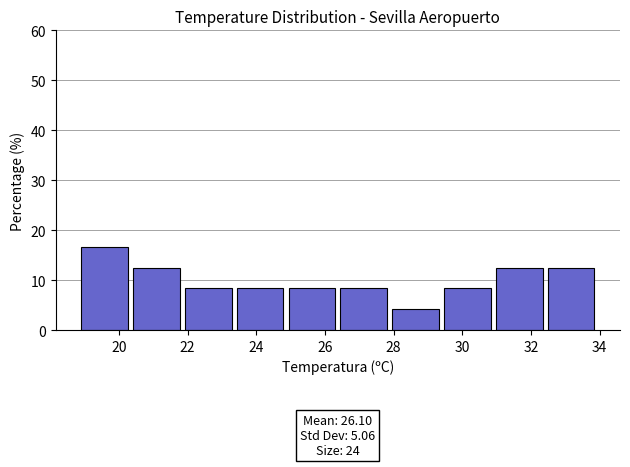

Which range on the x-axis has the tallest bar?

19.0 to 20.4